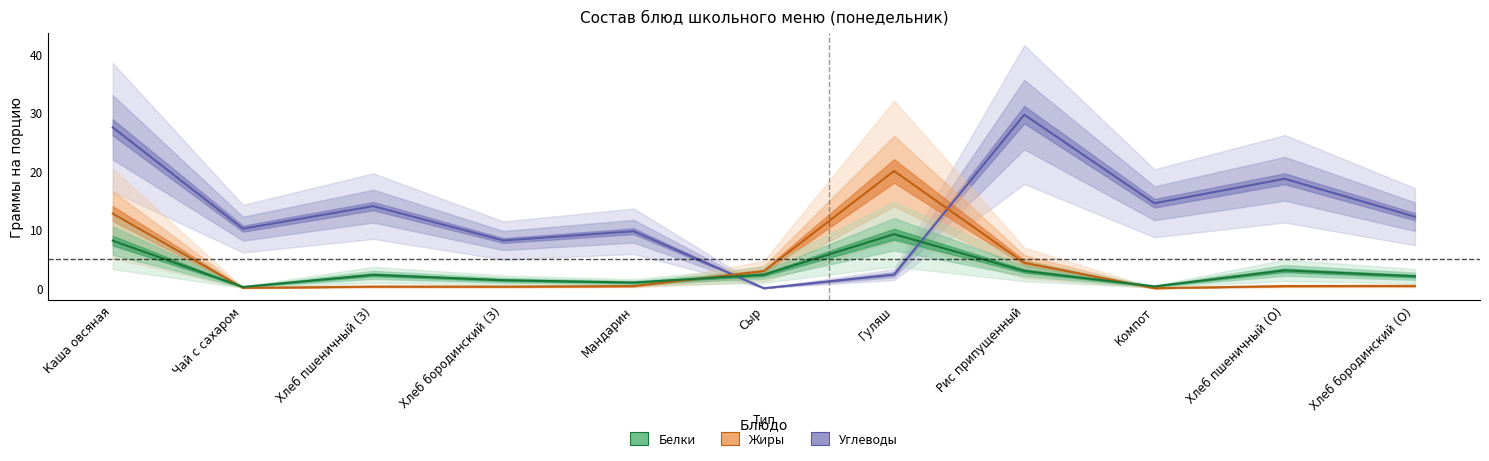

What position from the left is Хлеб бородинский (О)?

11